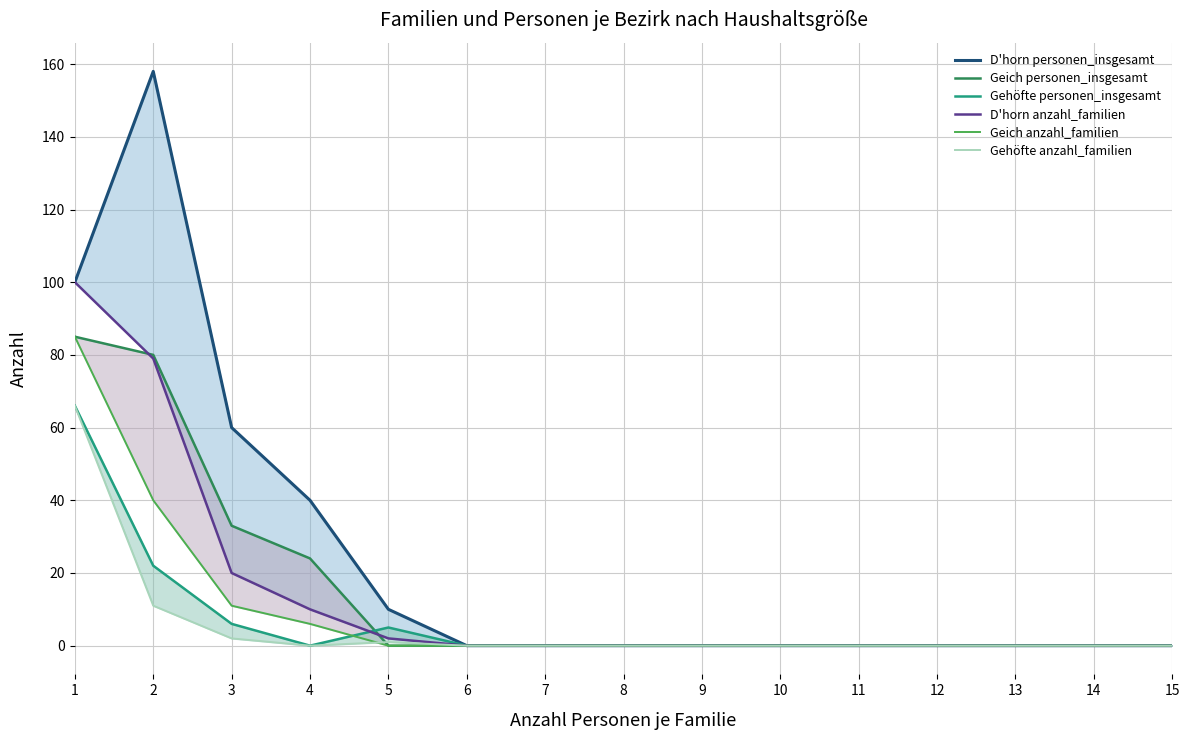

At which category does the chart reach its minimum across all series?

6